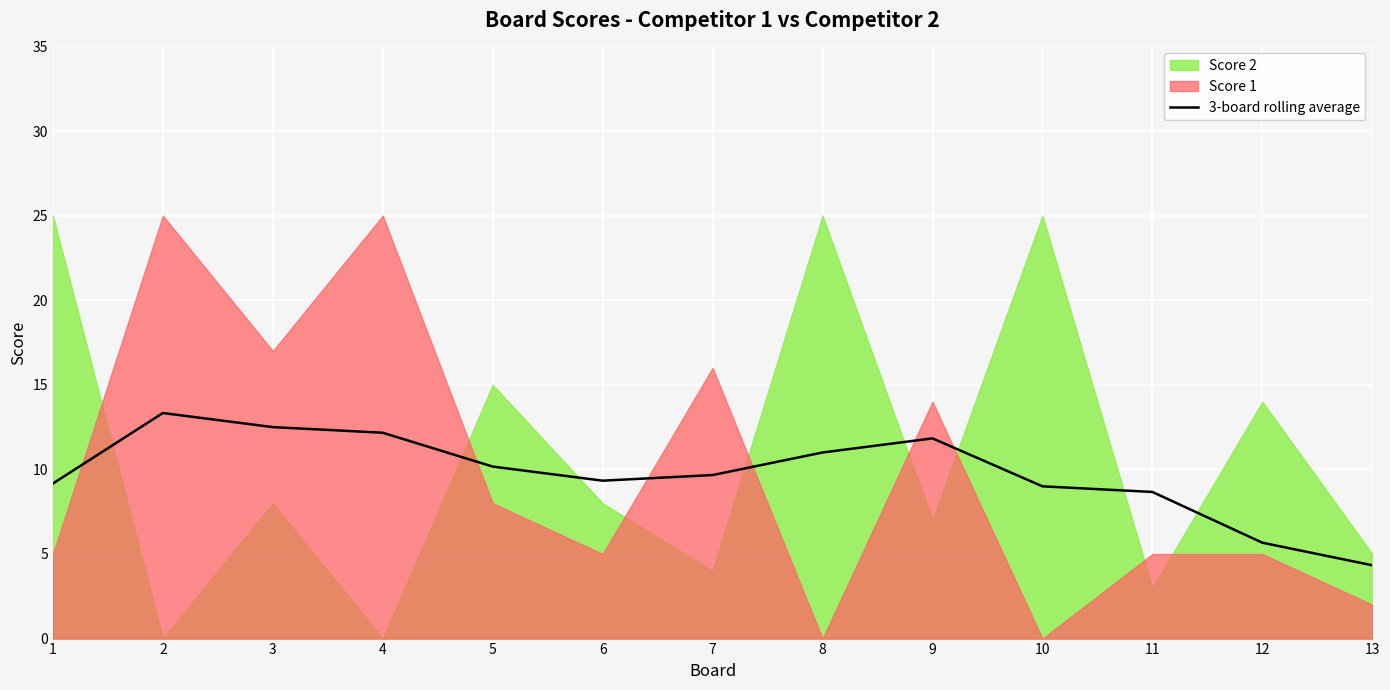

What is the lowest value of the 3-board rolling average series?

4.3